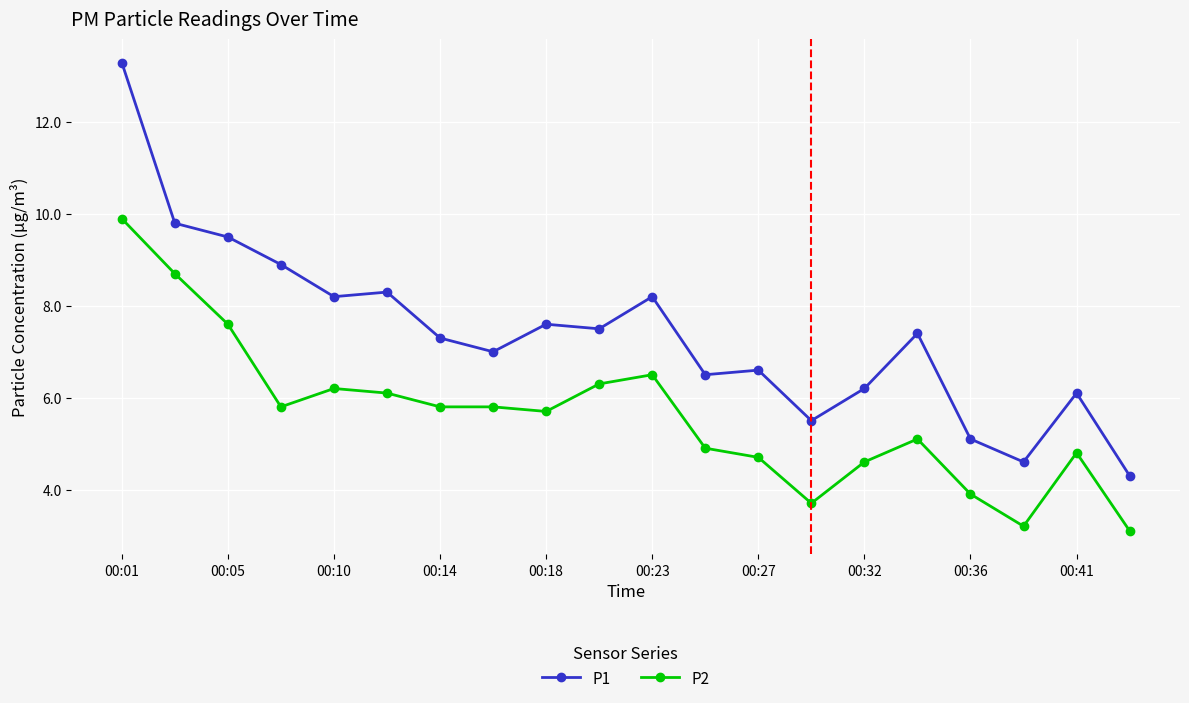

What is the value of the P1 point at the 5th from the left?

8.2